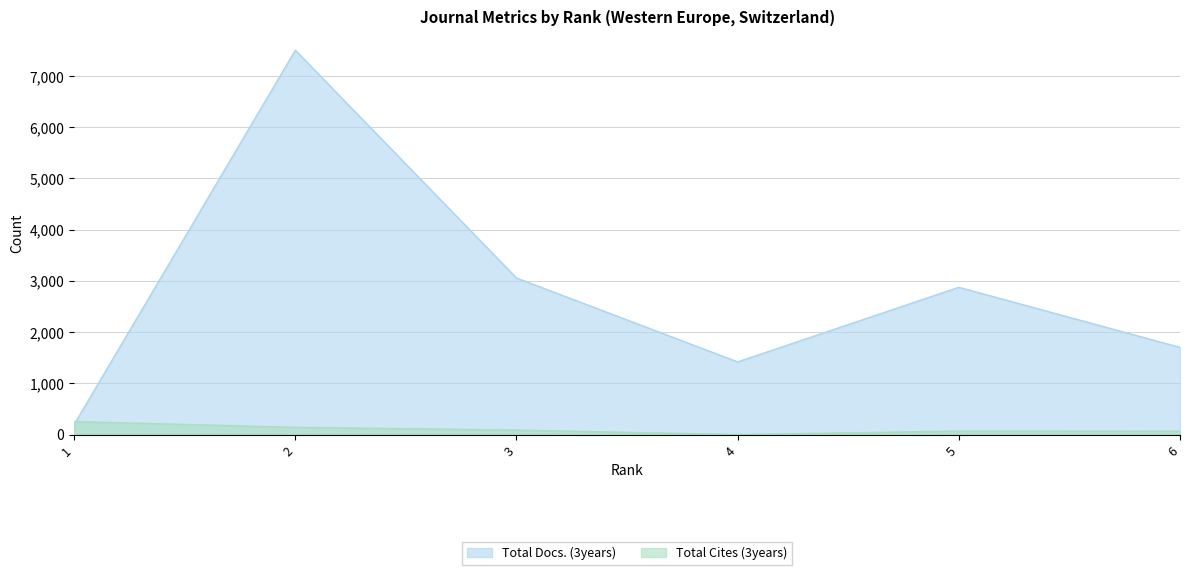

Reading left to right, transcribe all the data shown in this chart.

Total Docs. (3years): 199	7502	3056	1419	2875	1702
Total Cites (3years): 254	142	88	0	69	65